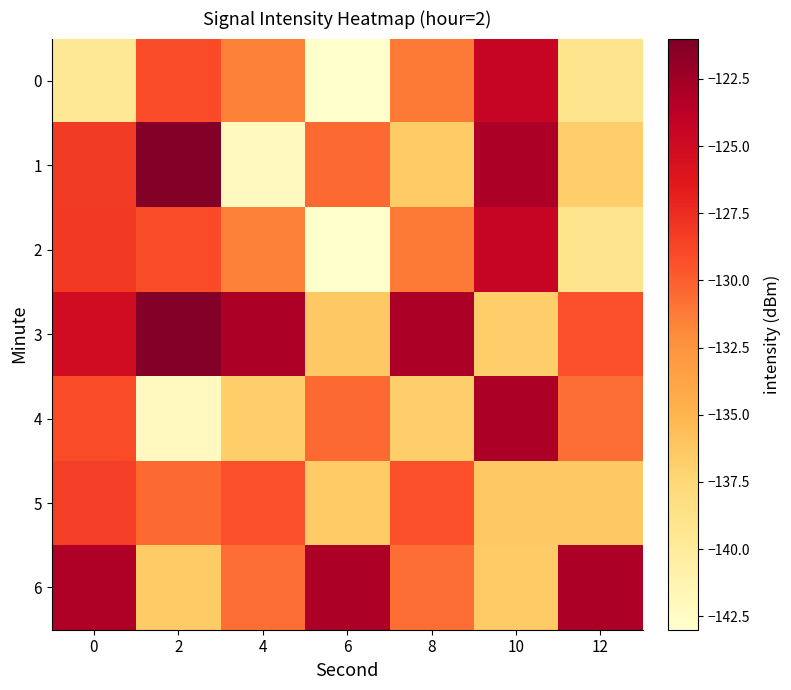

Reading left to right, transcribe all the data shown in this chart.

0: 0=-139.6	2=-129.1	4=-131.5	6=-142.9	8=-131.2	10=-124.4	12=-139.0
1: 0=-128.3	2=-121.2	4=-142.2	6=-130.5	8=-136.5	10=-123.0	12=-136.7
2: 0=-128.1	2=-129.1	4=-131.5	6=-142.9	8=-131.2	10=-124.4	12=-139.0
3: 0=-125.1	2=-121.2	4=-123.0	6=-136.4	8=-123.0	10=-136.7	12=-129.4
4: 0=-129.1	2=-142.2	4=-136.7	6=-130.5	8=-136.7	10=-123.0	12=-130.7
5: 0=-128.4	2=-130.5	4=-129.4	6=-136.5	8=-129.4	10=-136.4	12=-136.4
6: 0=-123.2	2=-136.5	4=-130.7	6=-123.0	8=-130.7	10=-136.5	12=-123.0